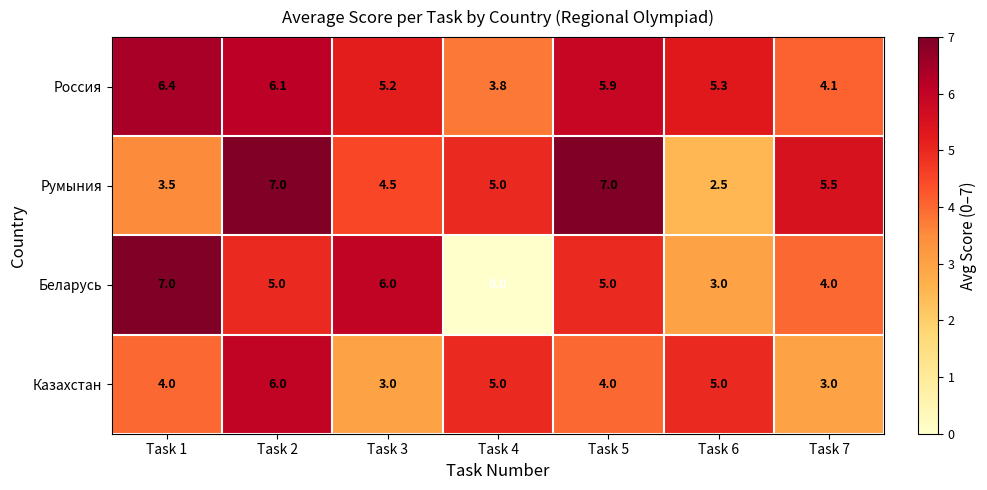

At Task 6, list the series in order from largest to smallest.

Россия, Казахстан, Беларусь, Румыния